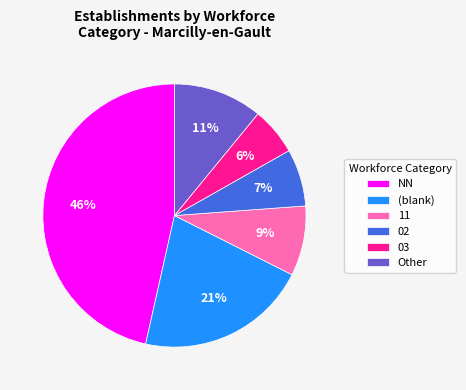

To the nearest percent, what is the difference between the 02 and 03 slice percentages?

1%